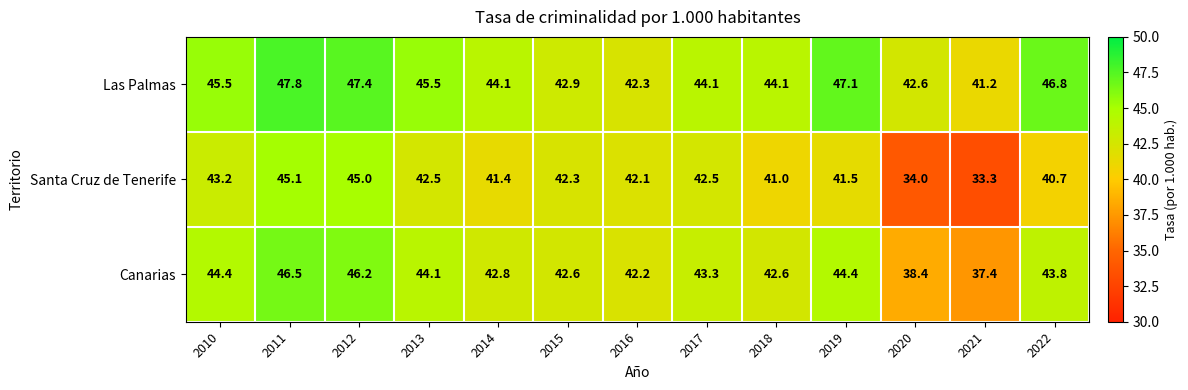

What is the difference between the maximum and minimum values in the Canarias series?

9.1